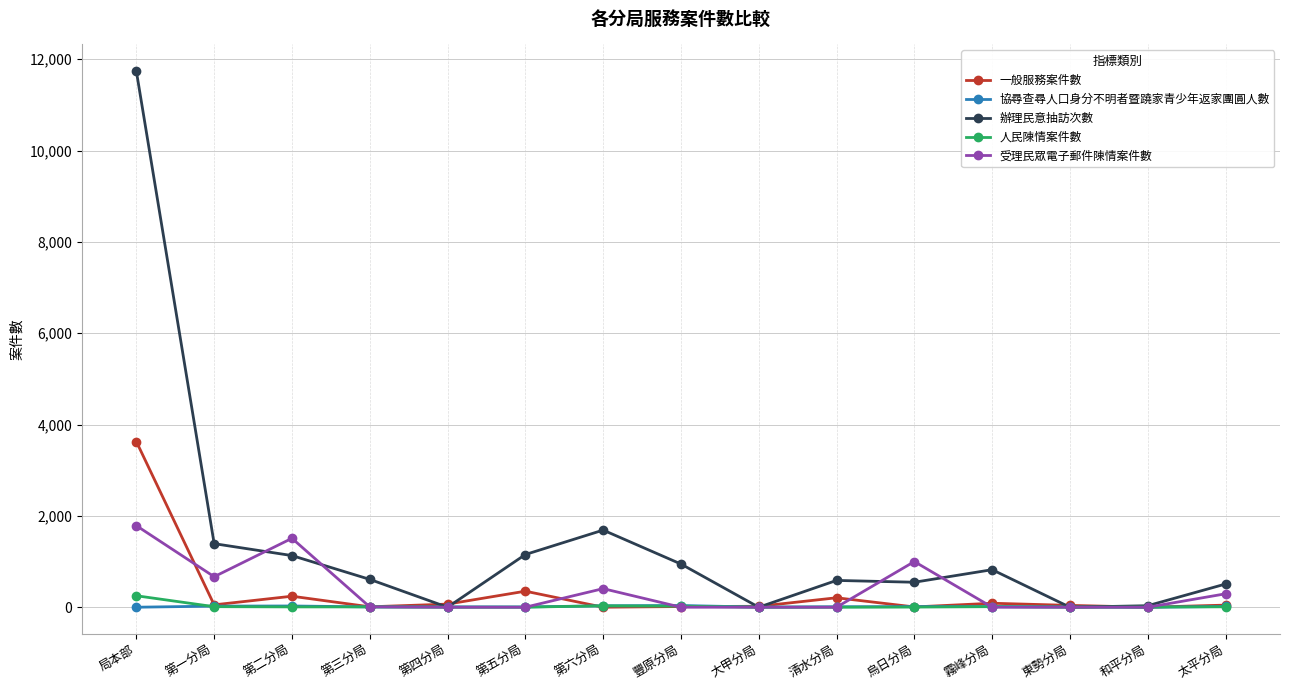

Which series has the largest total across all categories?

辦理民意抽訪次數